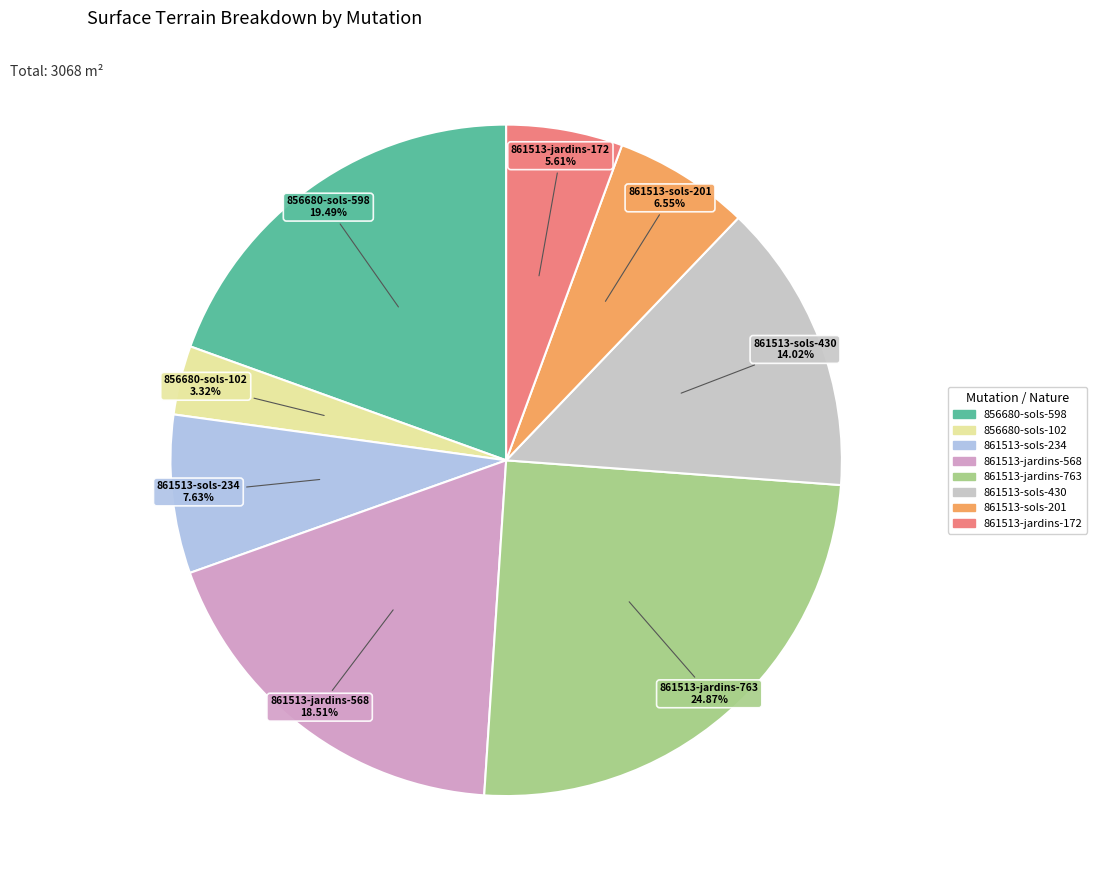

Is there any slice that represents more than half of the pie?

No